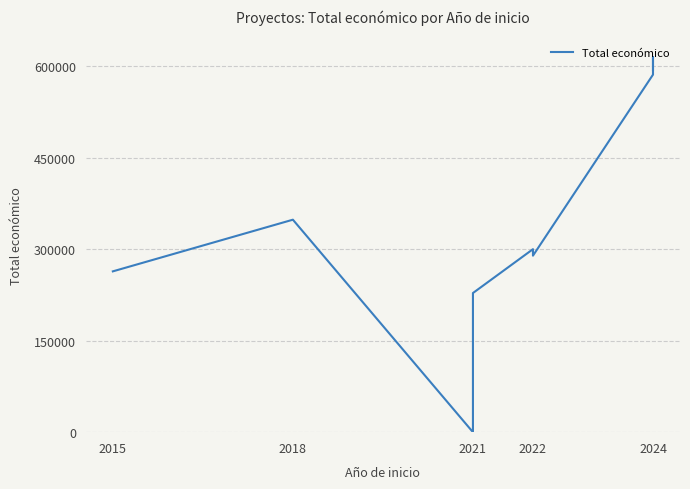

How many values exceed 299913?

4